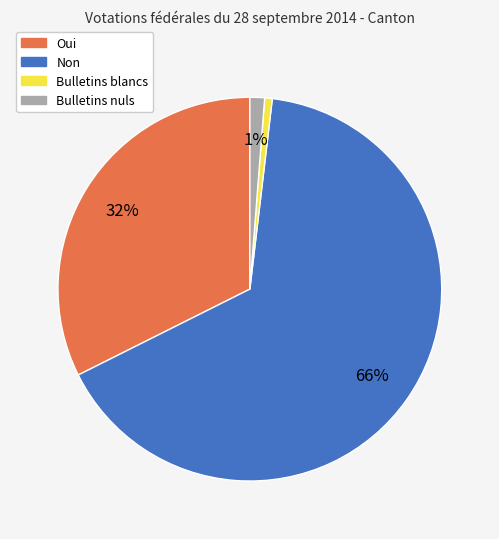

Between Oui and Bulletins blancs, which is larger?

Oui